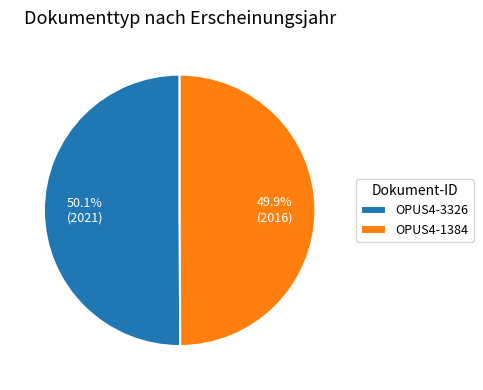

Count the number of slices in the pie.

2